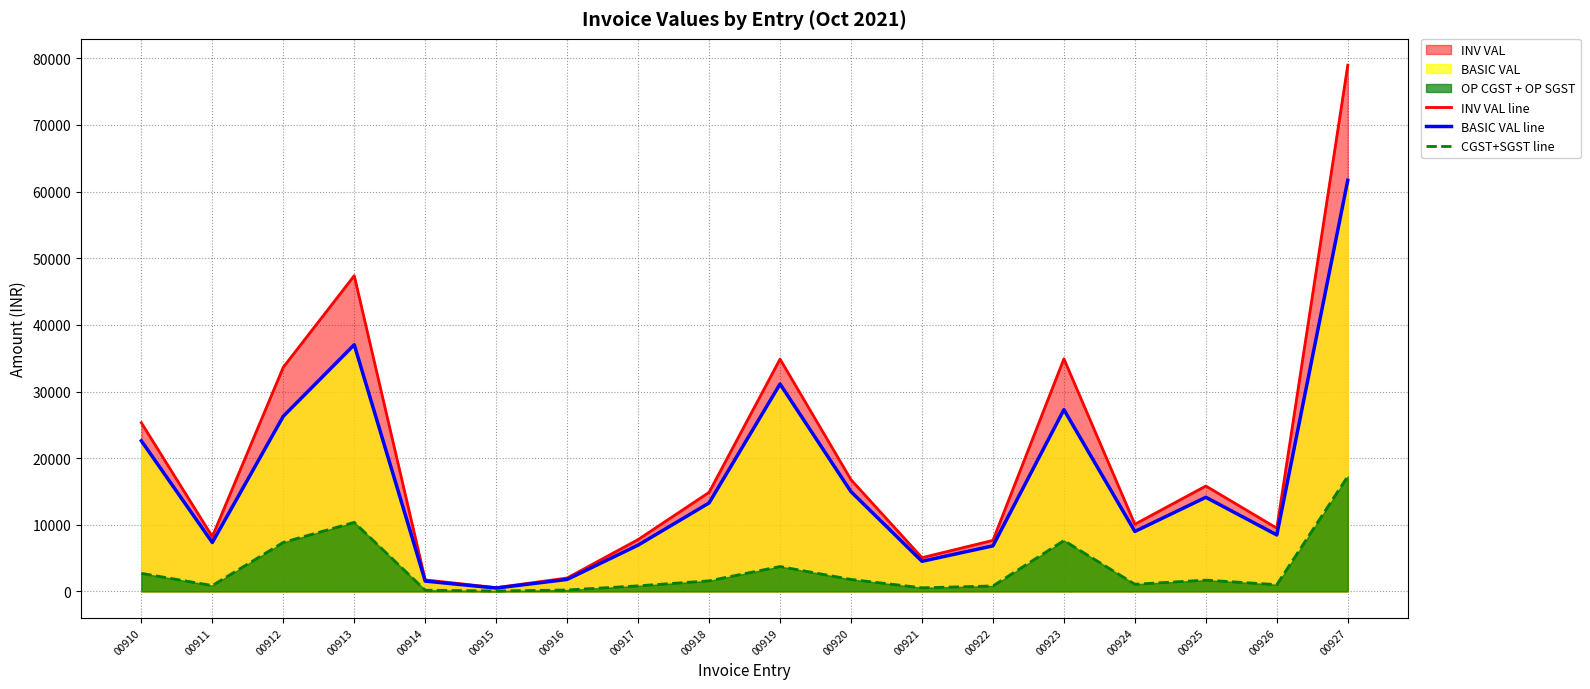

True or false: BASIC VAL line has a value of 48718.4 at 00913.

False